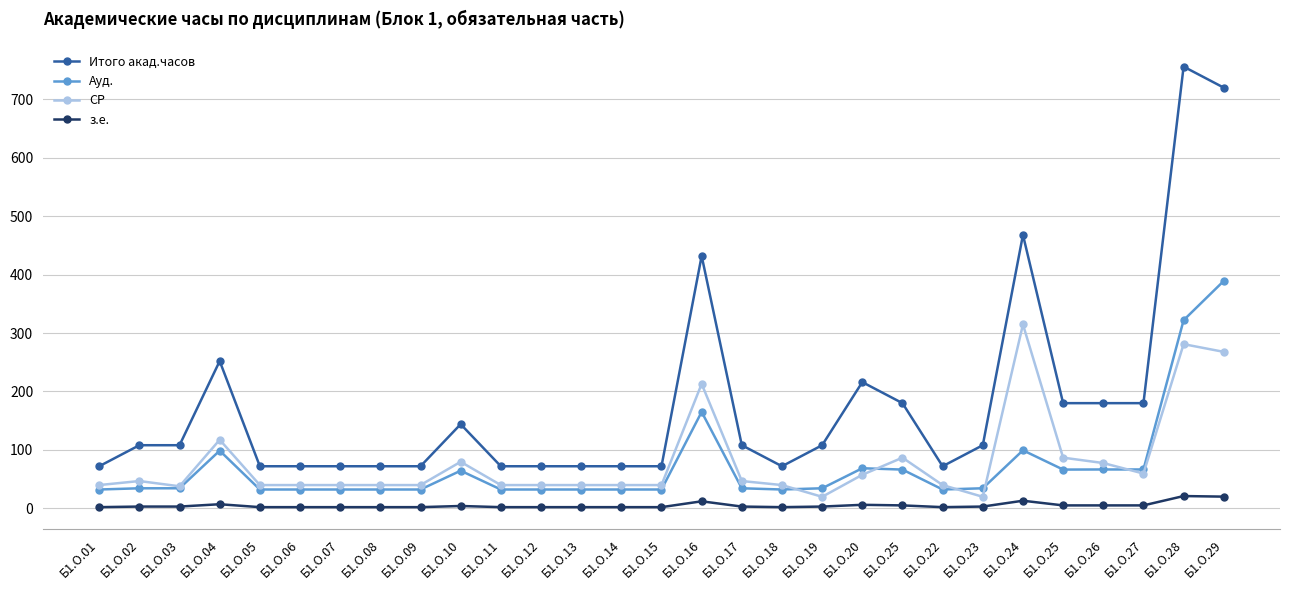

Between Б1.О.11 and Б1.О.29, which series saw the biggest shift?

Итого акад.часов